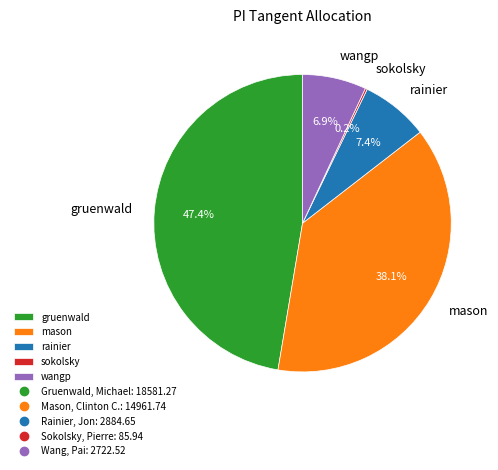

Does any single category account for the majority?

No